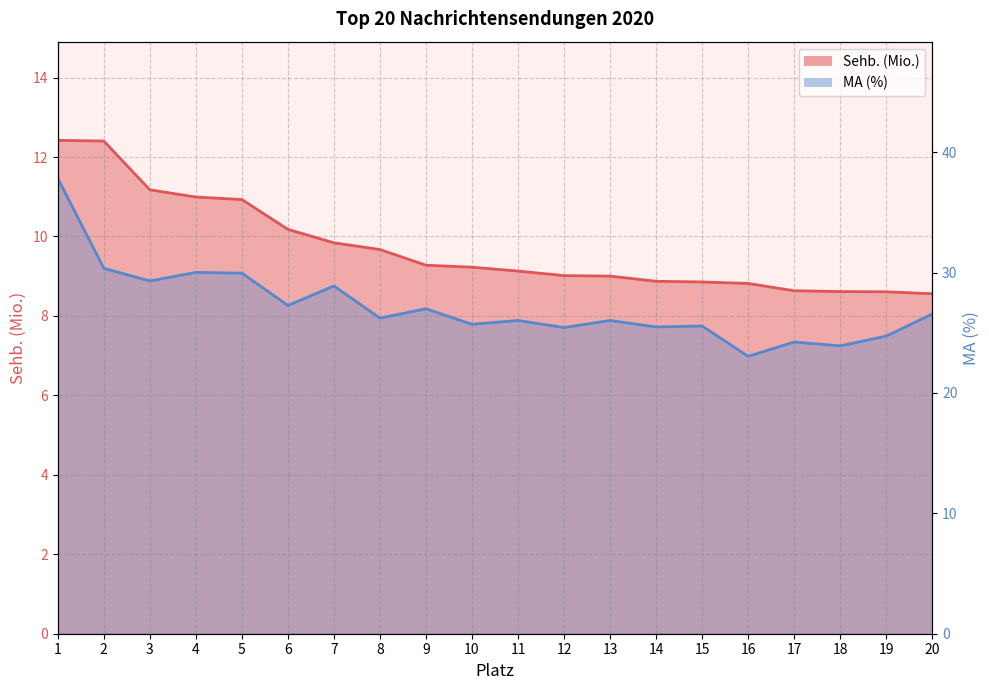

Reading left to right, extract all data points from this chart.

Sehb. (Mio.): 12.4	12.4	11.2	11.0	10.9	10.2	9.8	9.7	9.3	9.2	9.1	9.0	9.0	8.9	8.9	8.8	8.6	8.6	8.6	8.6
MA (%): 37.8	30.4	29.3	30.0	30.0	27.3	28.9	26.2	27.0	25.7	26.0	25.4	26.0	25.5	25.6	23.0	24.2	23.9	24.7	26.6